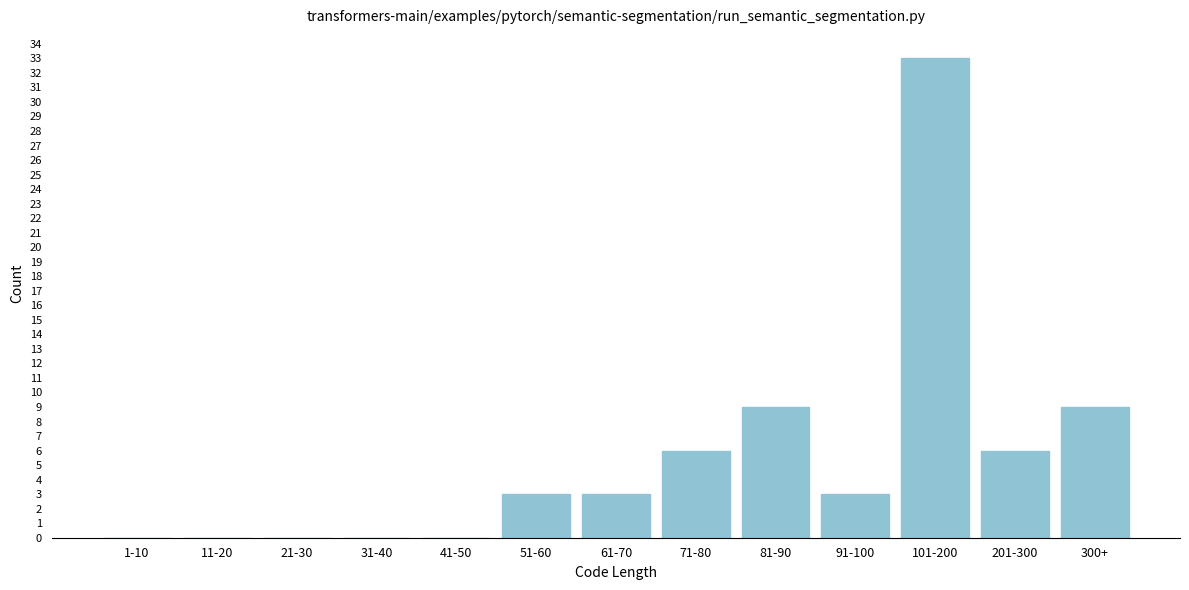

Reading right to left, list all the values displayed in this chart.

300+=9	201-300=6	101-200=33	91-100=3	81-90=9	71-80=6	61-70=3	51-60=3	41-50=0	31-40=0	21-30=0	11-20=0	1-10=0